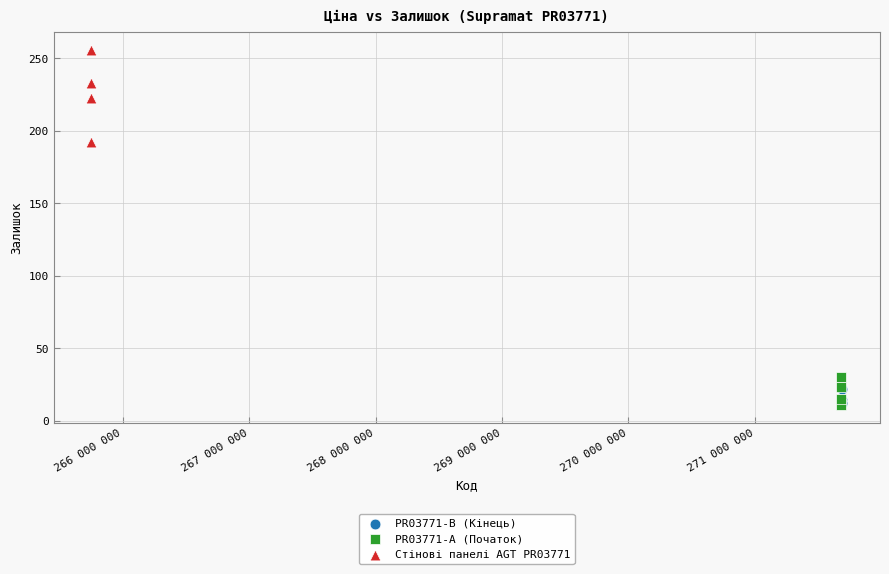

Which series contains the highest Y value?

Стінові панелі AGT PR03771